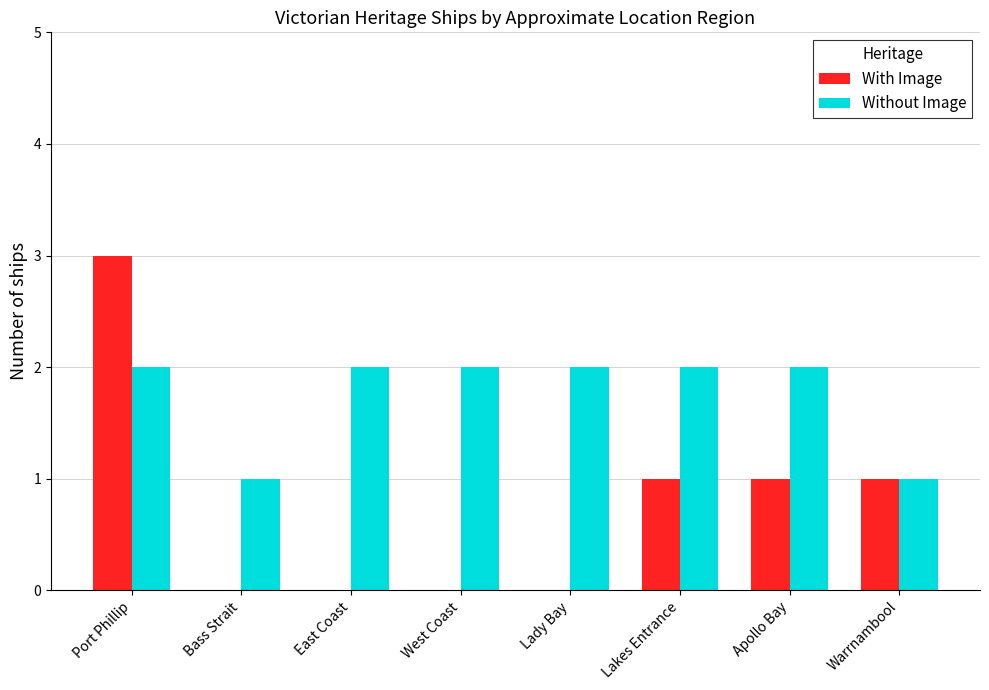

The value of With Image at Port Phillip is 3. True or false?

True